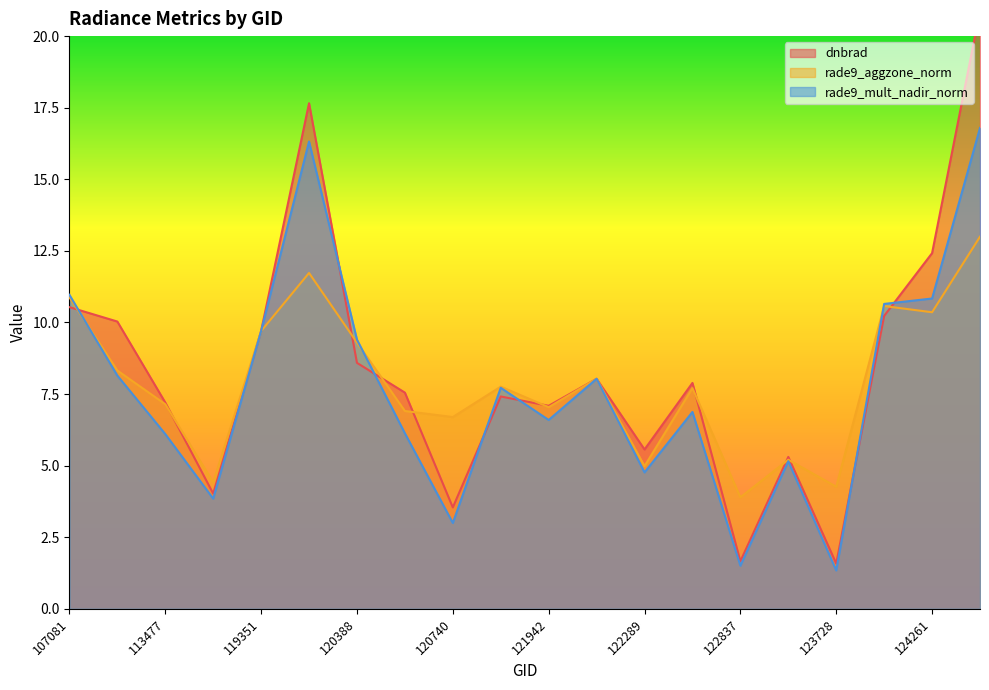

True or false: rade9_mult_nadir_norm has more than 1 interior local peaks.

True